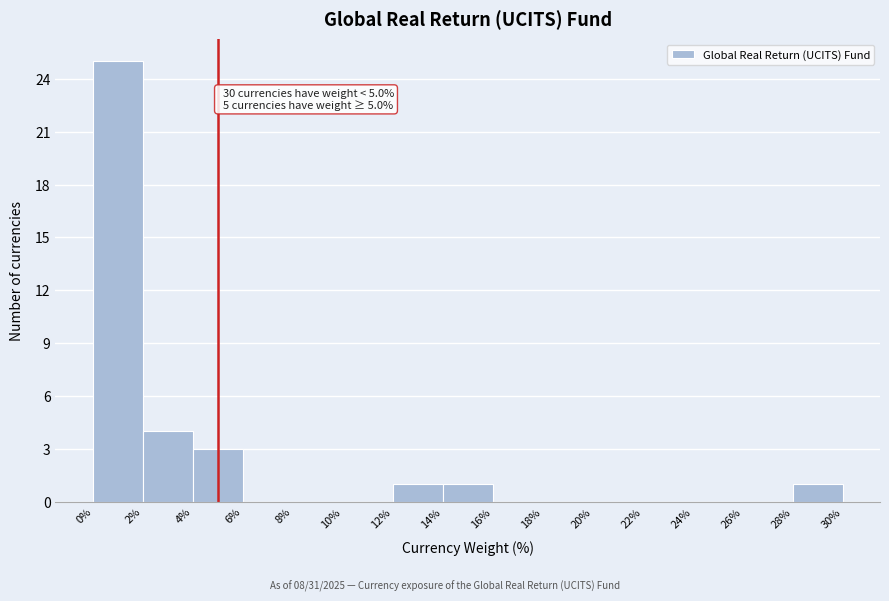

Which range on the x-axis has the tallest bar?

0% to 2%